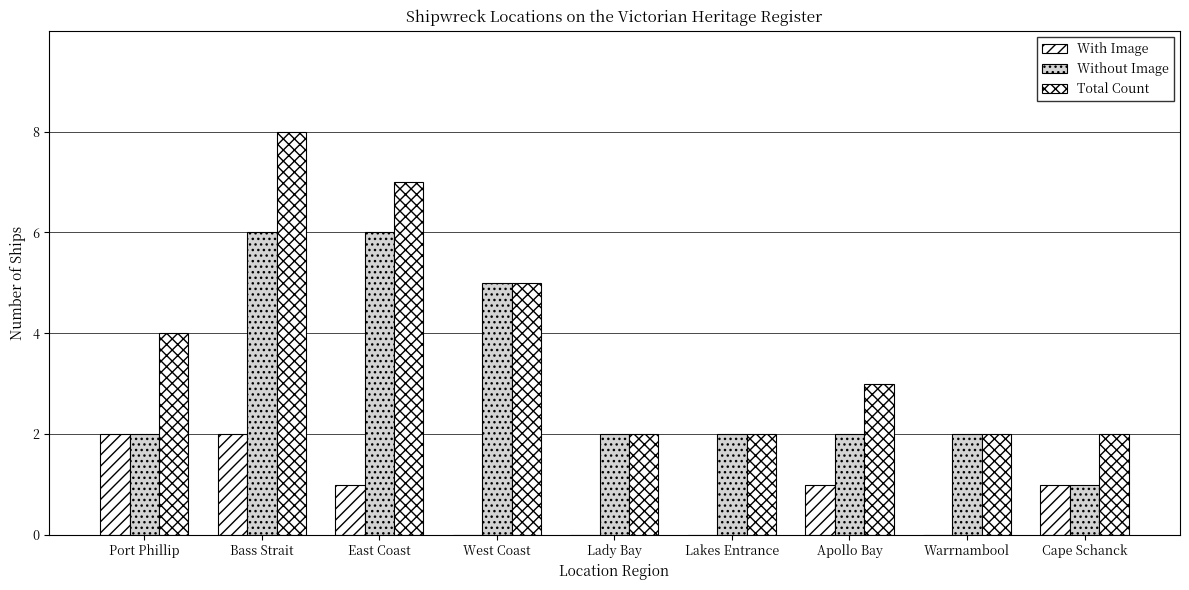

Which category has the highest value across all series?

Bass Strait